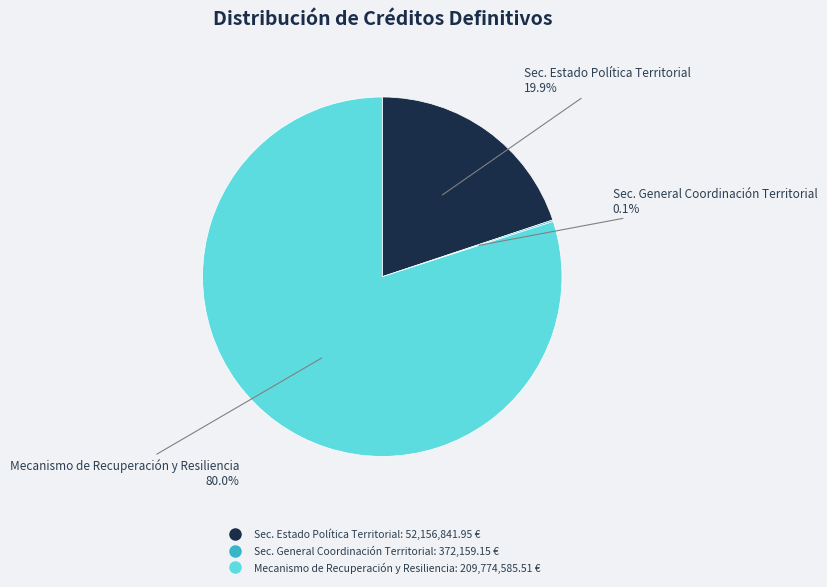

To the nearest percent, what is the average slice percentage?

33%